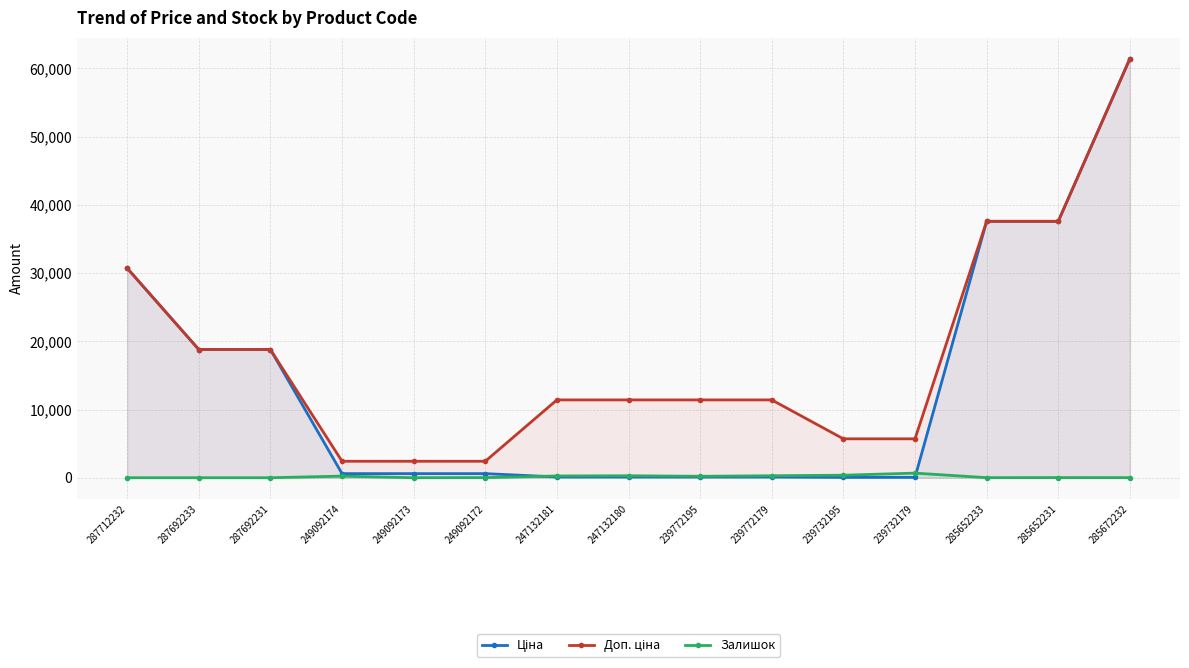

What is the sum of the Ціна values at 285672232 and 287712232?

92151.4